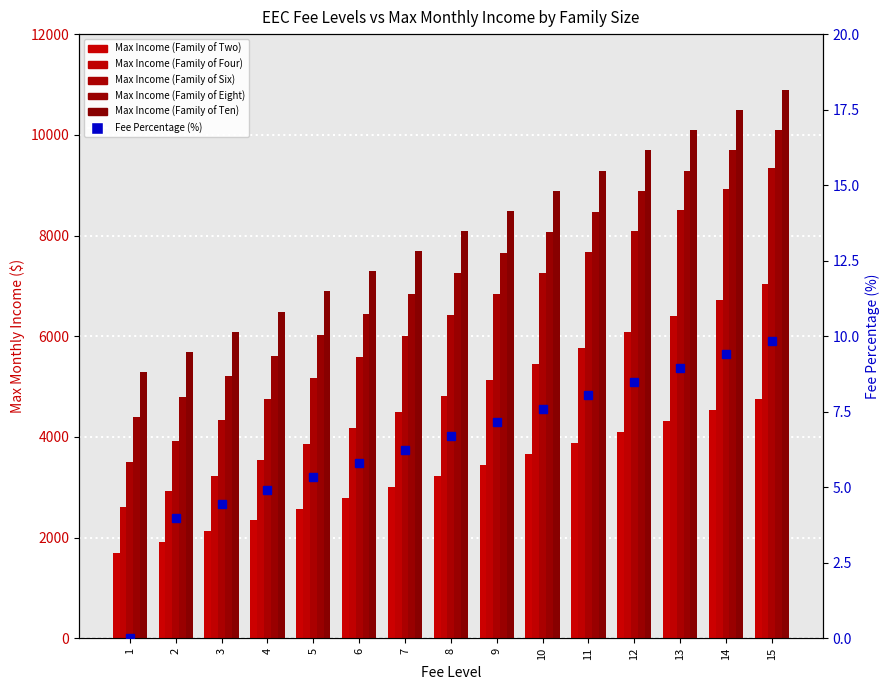

What is the total value across all series at 9?

31570.2